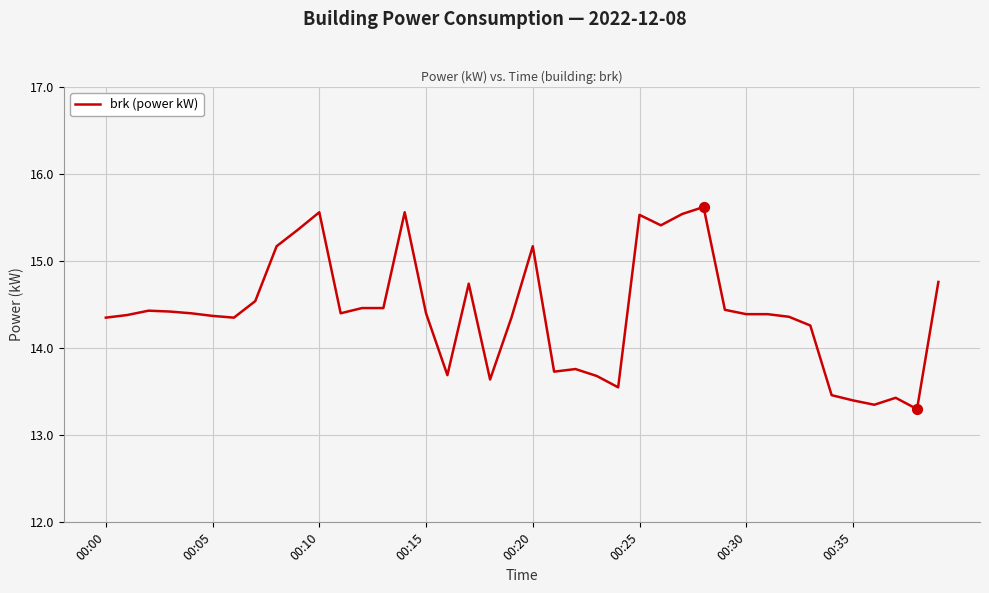

What is the difference between the maximum and minimum values?

2.3